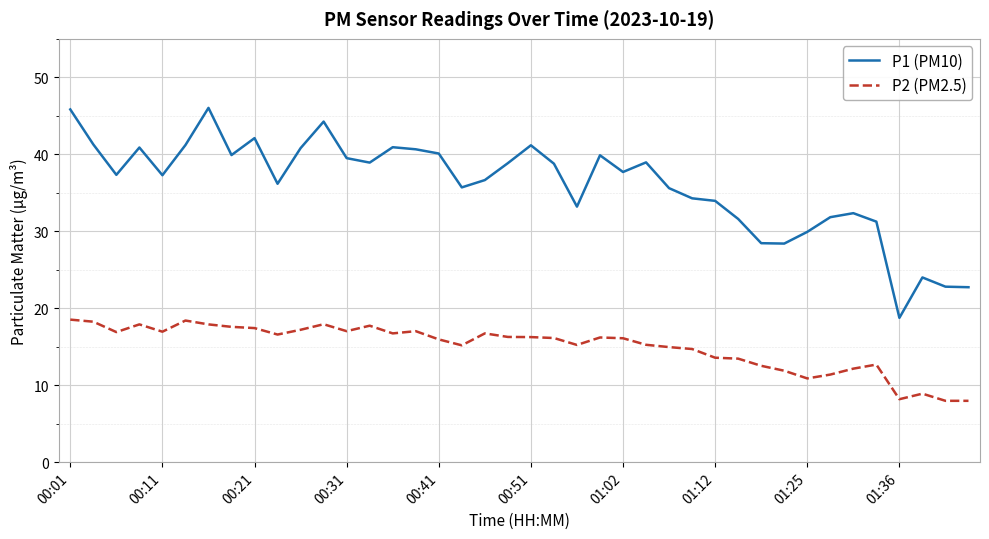

At how many categories does at least one series exceed 20?

39